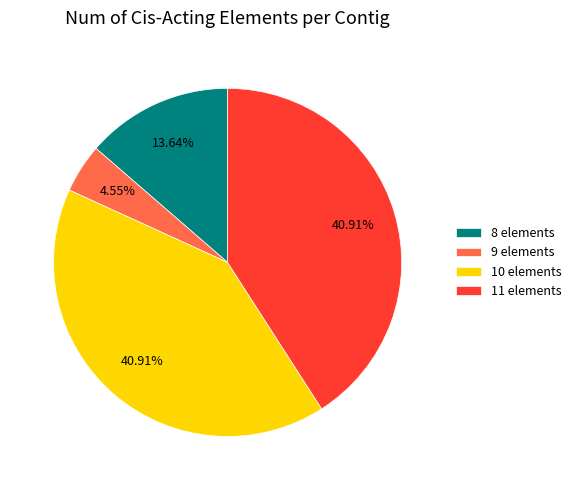

Does 9 elements represent more than half of the total?

No